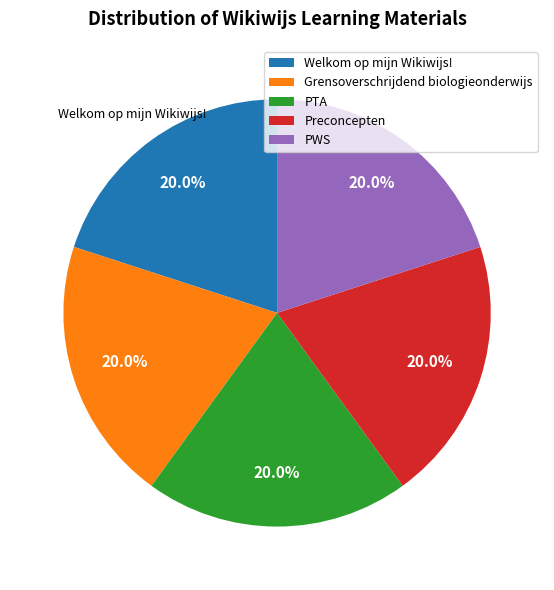

Is Grensoverschrijdend biologieonderwijs the majority of the pie?

No